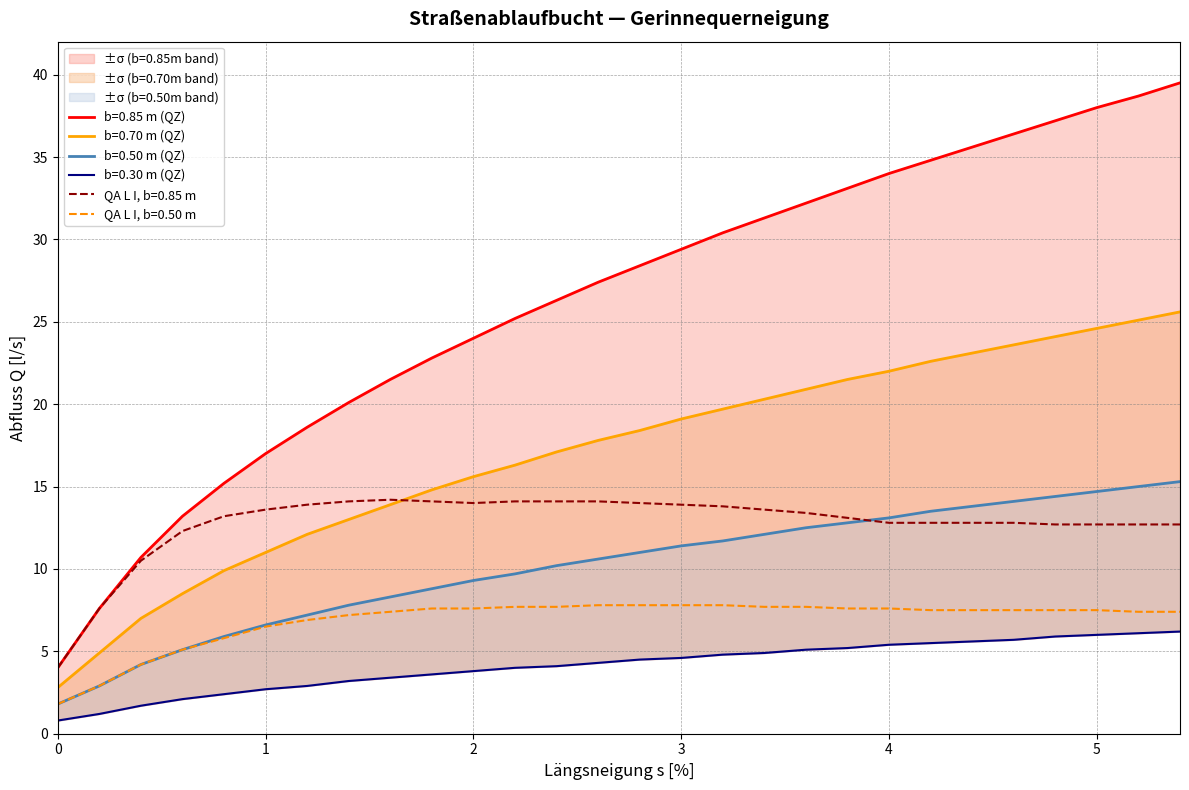

What is the spread (max minus min) of values at 0.0?

3.2